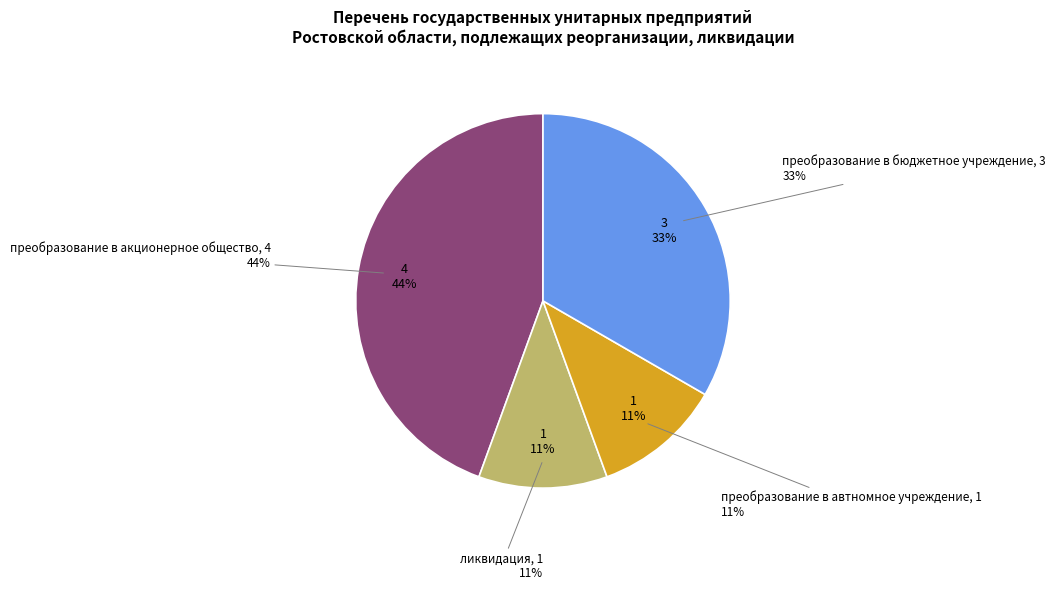

Is it true that преобразование в автномное учреждение is 1% of the pie?

False